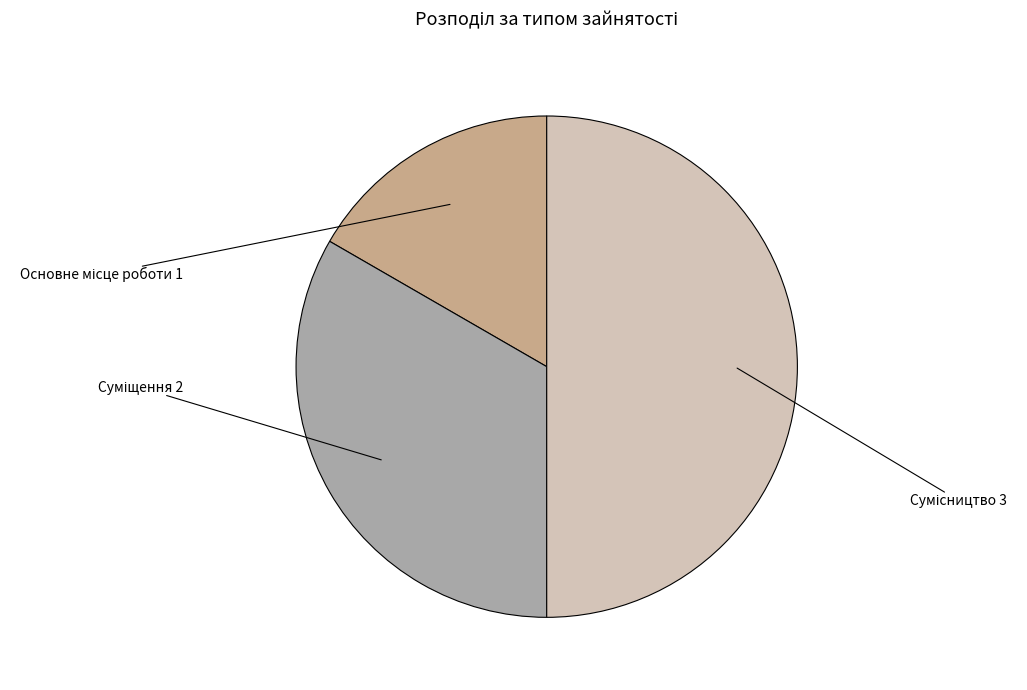

How many segments does this pie chart have?

3